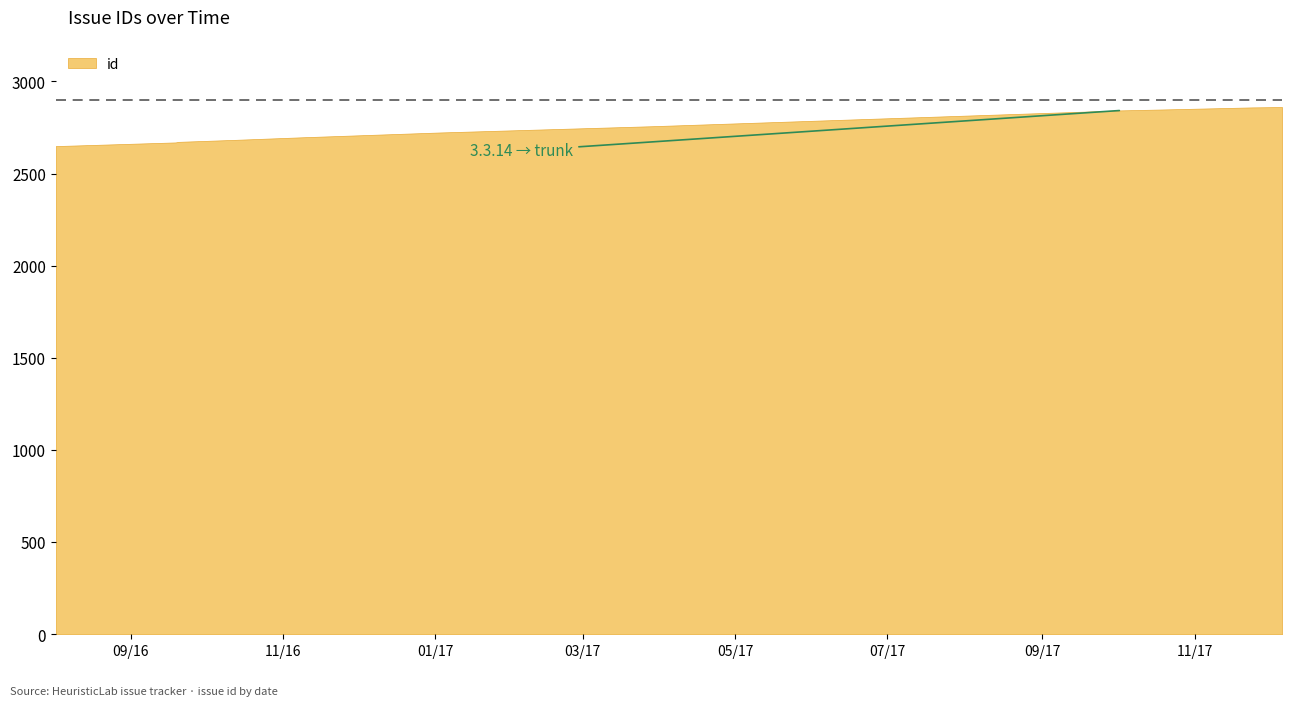

Count the number of data series in this chart.

1